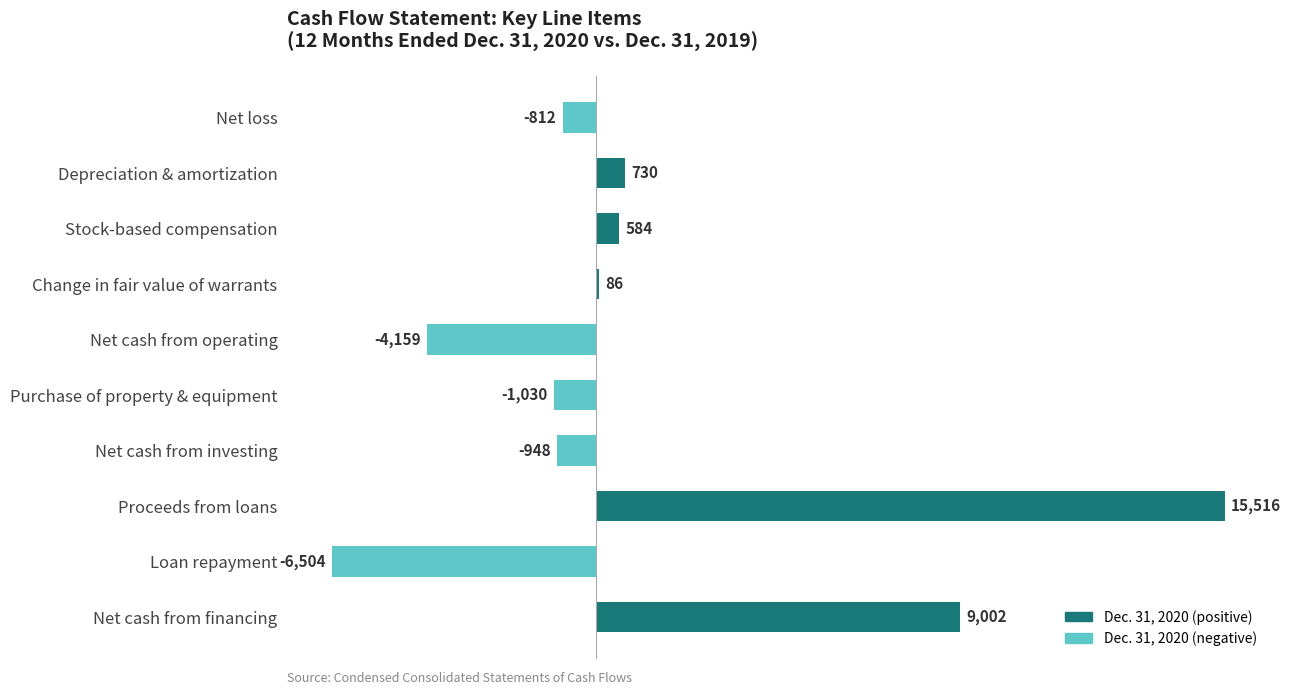

How many negative values are there?

5